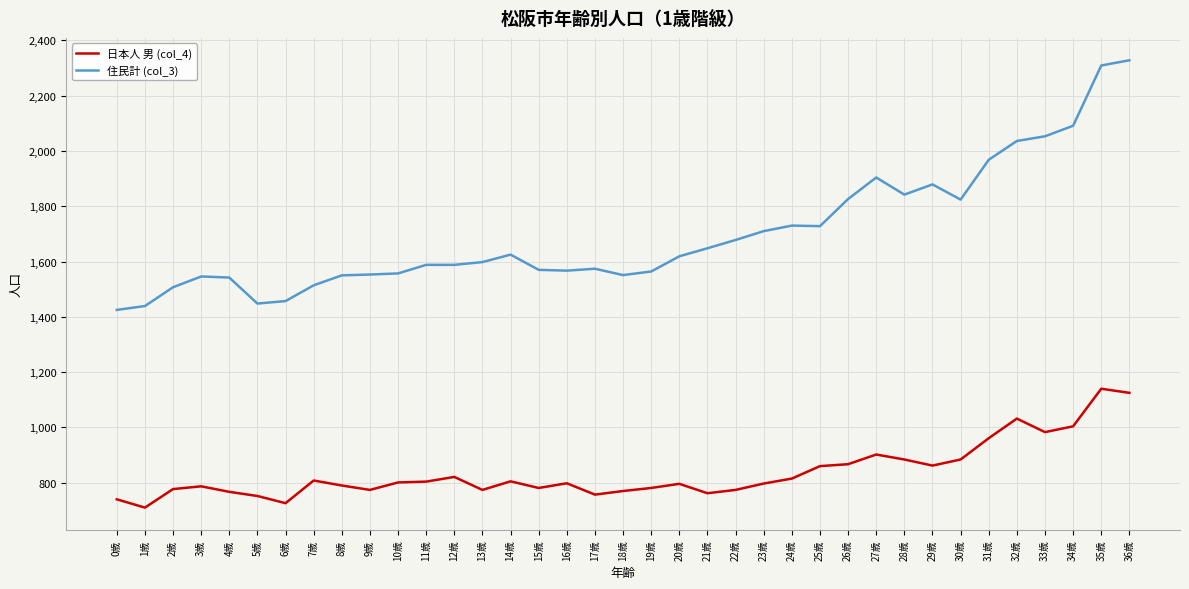

Which series has the widest spread of values?

住民計 (col_3)